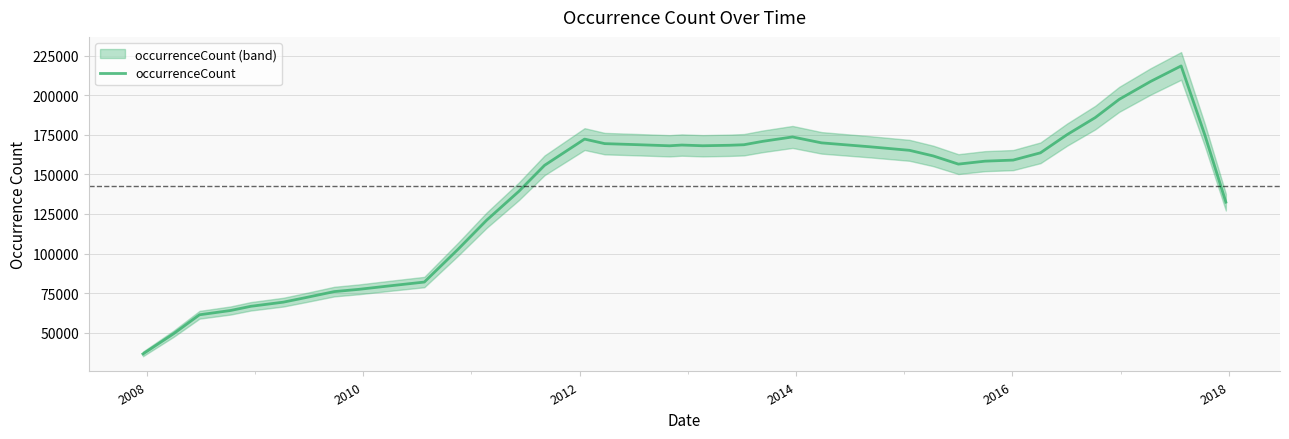

What is the maximum value for occurrenceCount?

218412.8